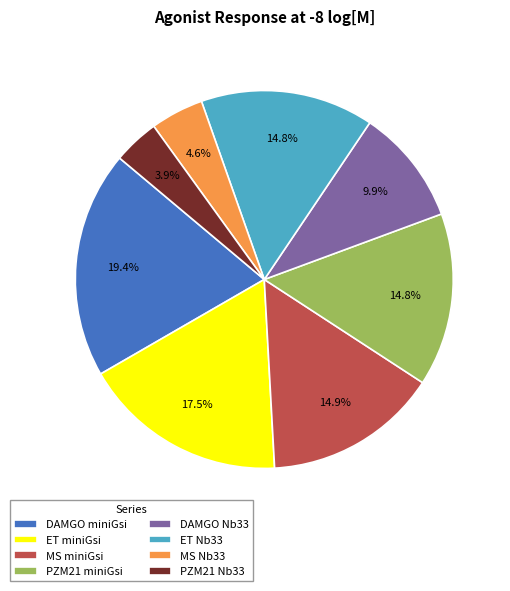

Does any single category account for the majority?

No